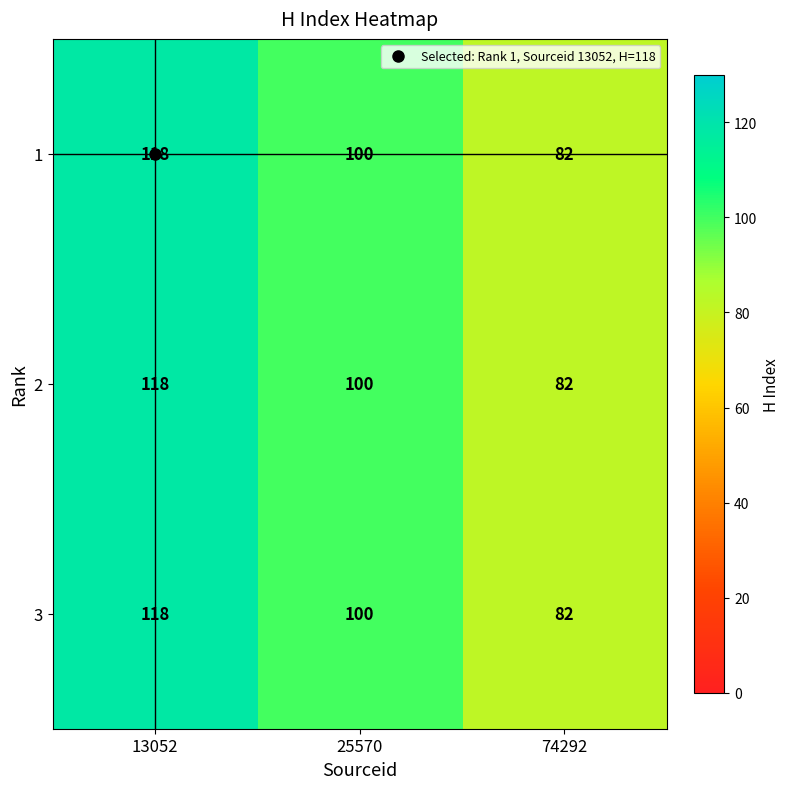

What is the maximum value for 3?

118